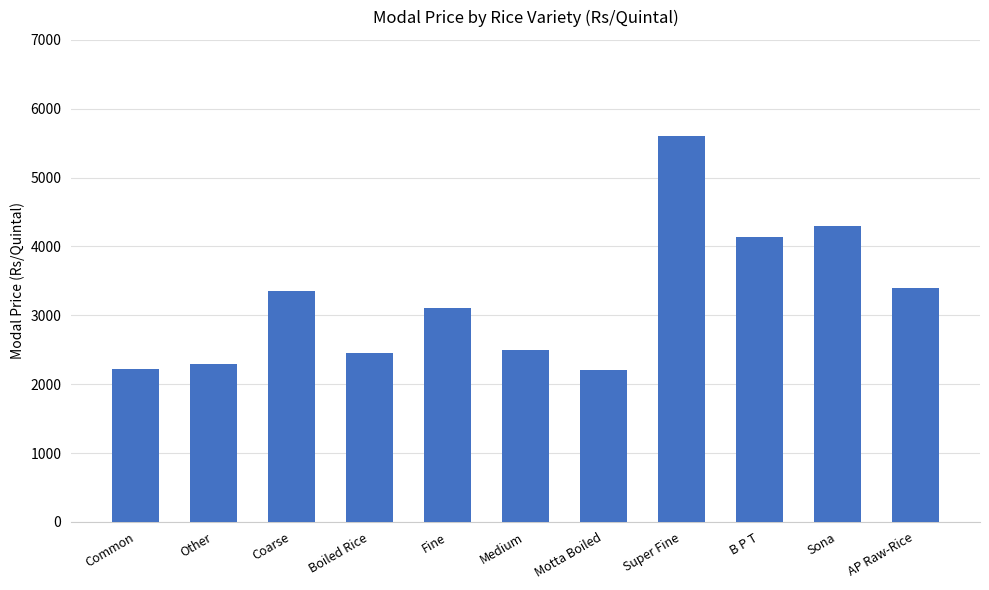

Where is the data nearest to the value 3900?

B P T